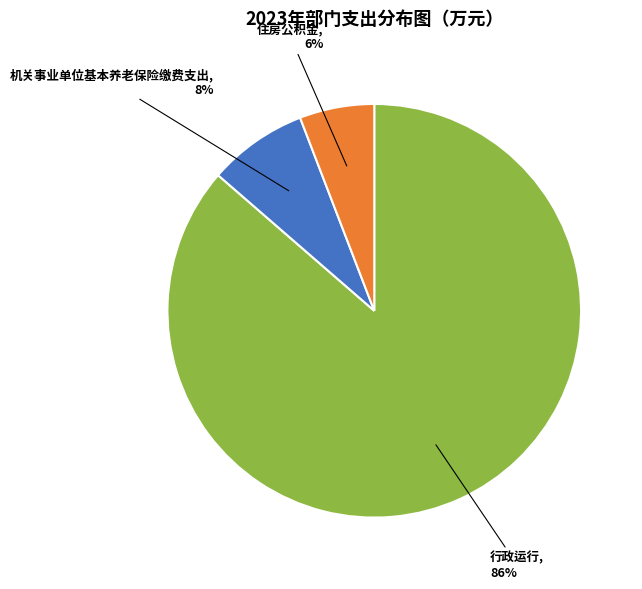

To the nearest percent, what is the average slice percentage?

33%